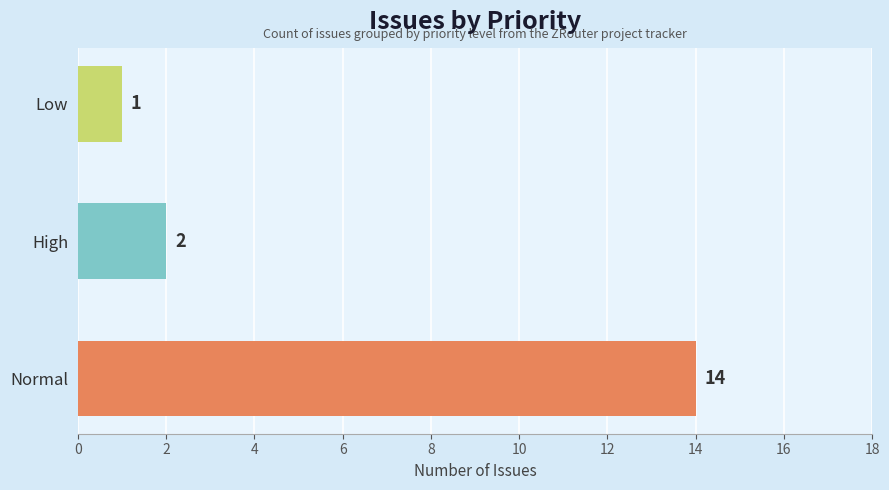

Reading bottom to top, what are all the values shown in this chart?

14	2	1